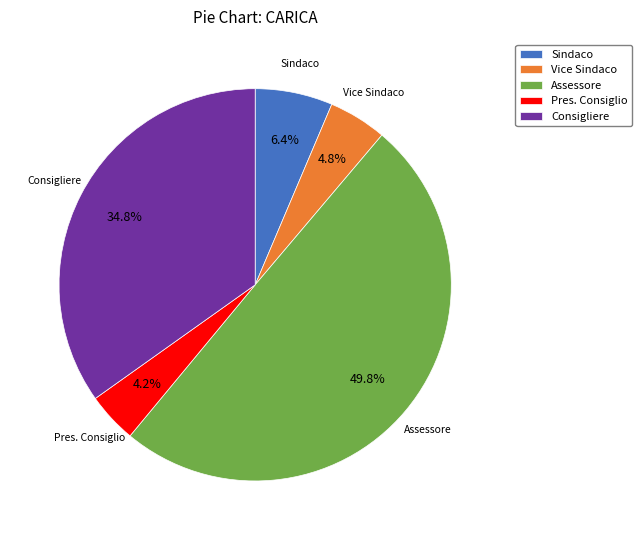

What portion of the pie excludes Pres. Consiglio?

95.8%